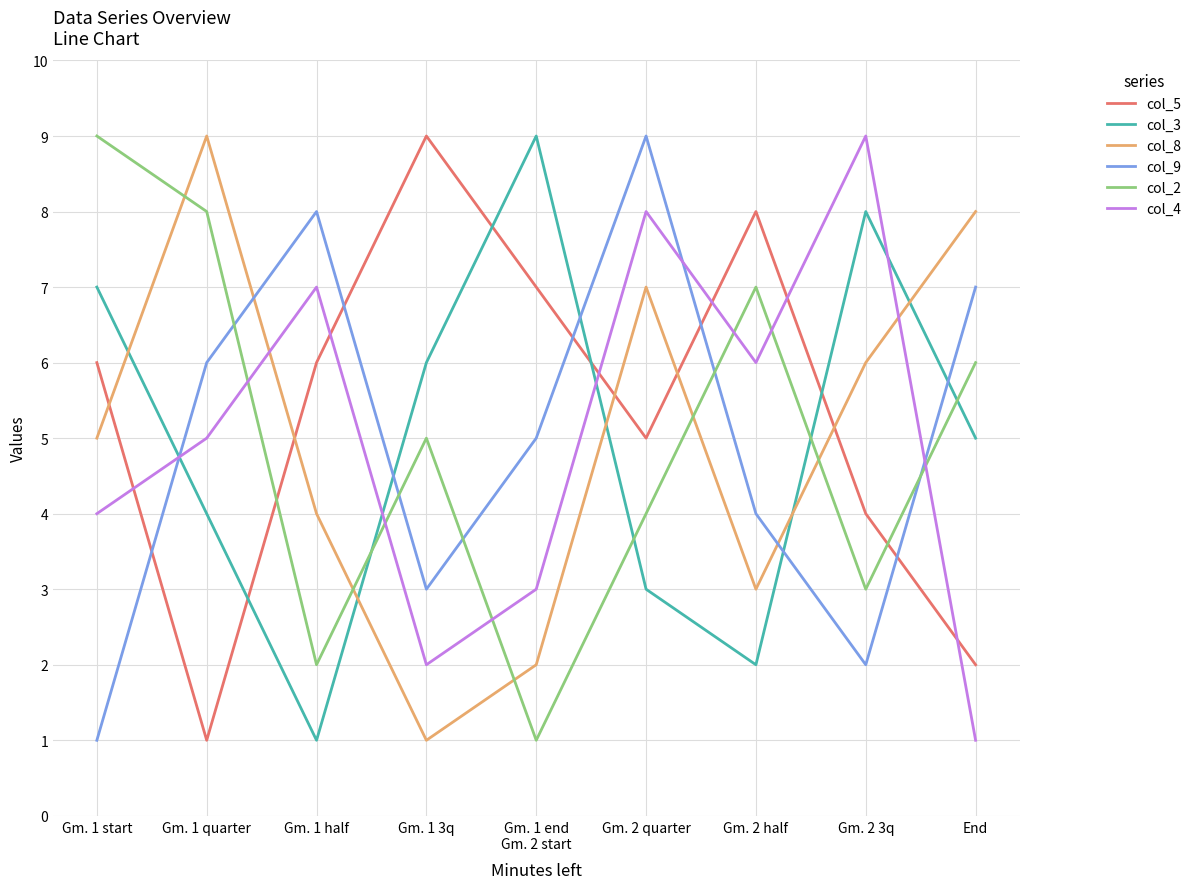

What is the smallest value displayed?

1